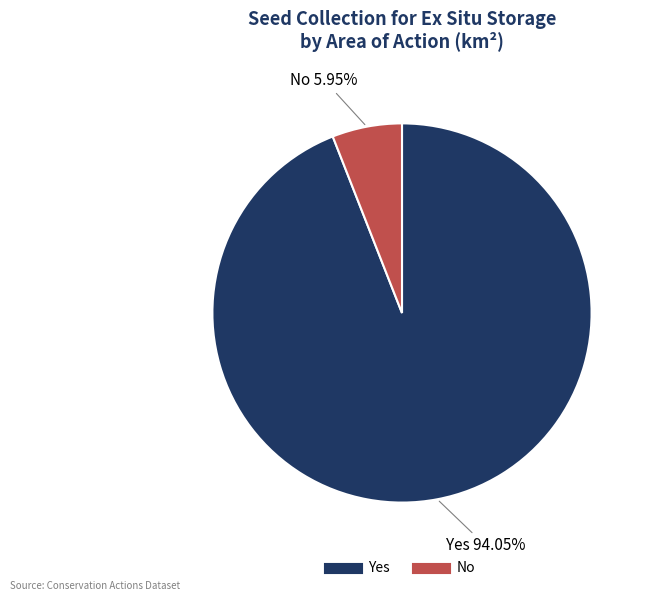

Is there a majority slice in this chart?

Yes